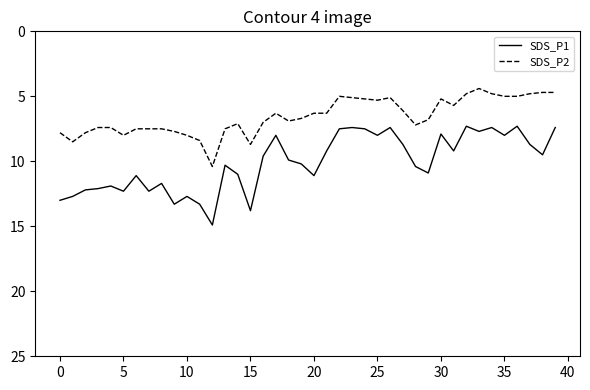

List the series in order of their overall mean, lowest first.

SDS_P2, SDS_P1